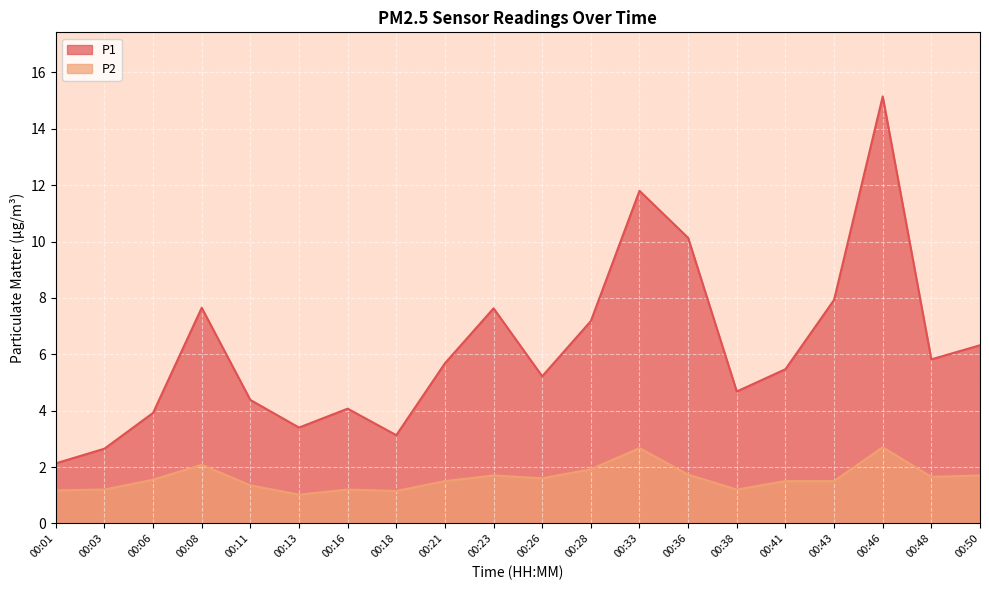

At which category is the sum across all series the highest?

00:46